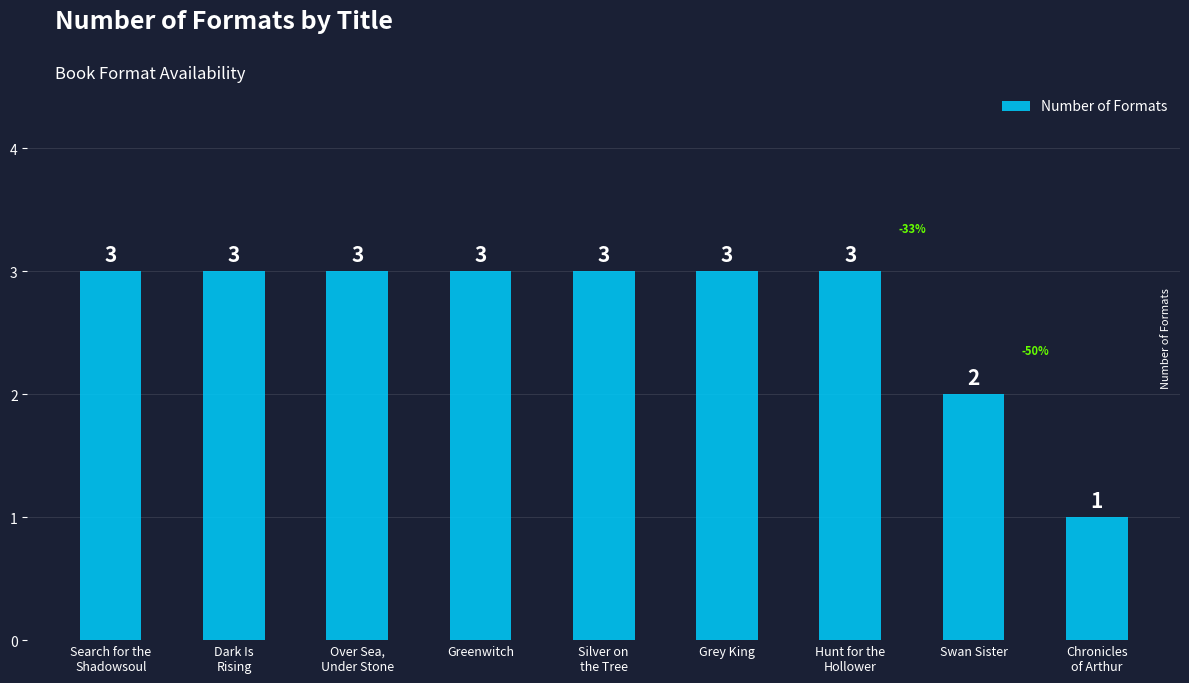

Approximately how many times larger is the value at Swan Sister compared to Silver on
the Tree?

0.7